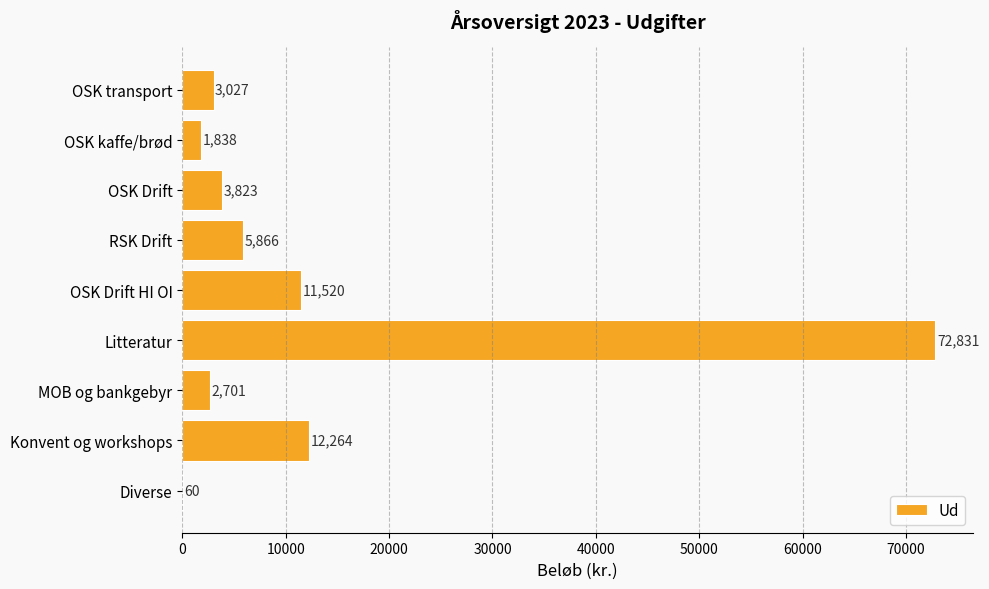

What is the maximum value shown in the chart?

72831